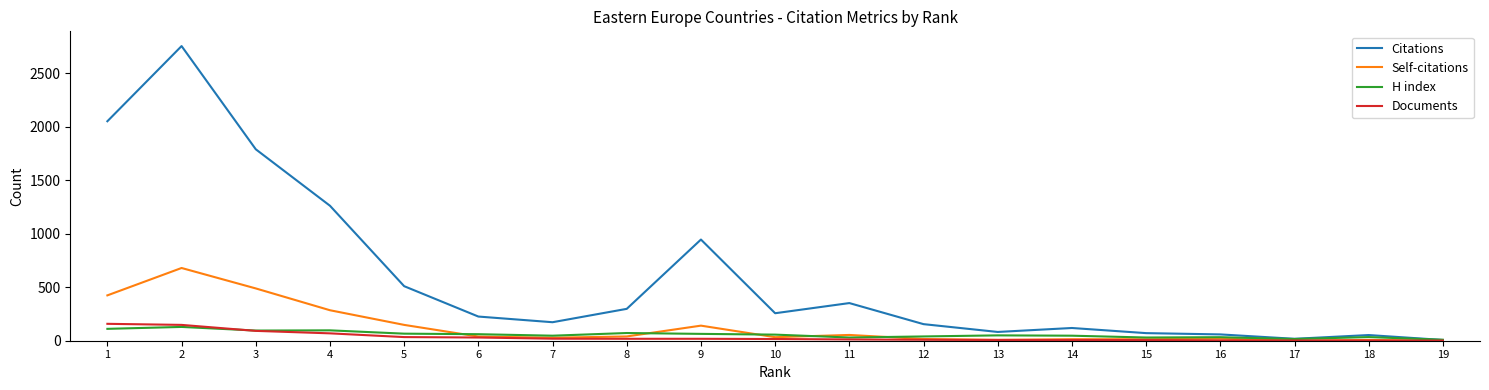

What is the difference between the maximum and minimum values in the H index series?

120